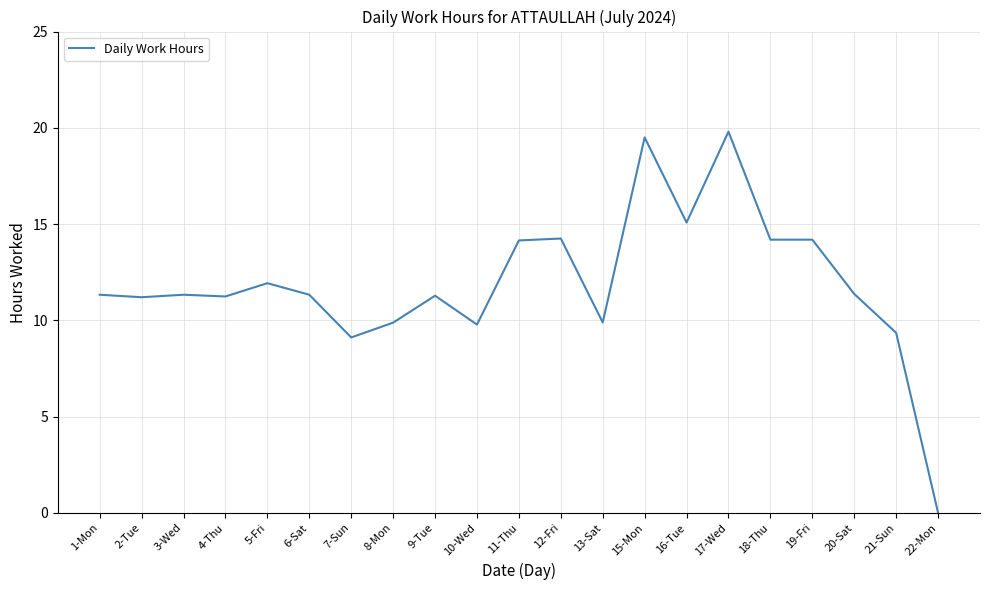

Approximately how many times larger is the value at 4-Thu compared to 10-Wed?

1.1